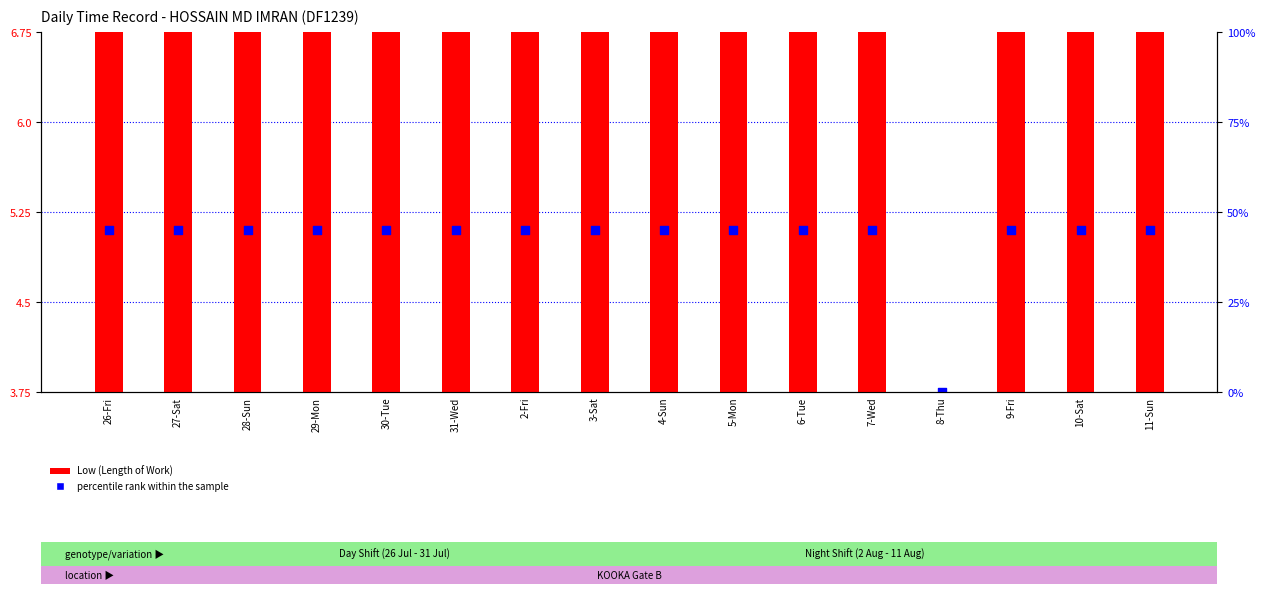

Which series contains the lowest Y value?

Low (Length of Work)